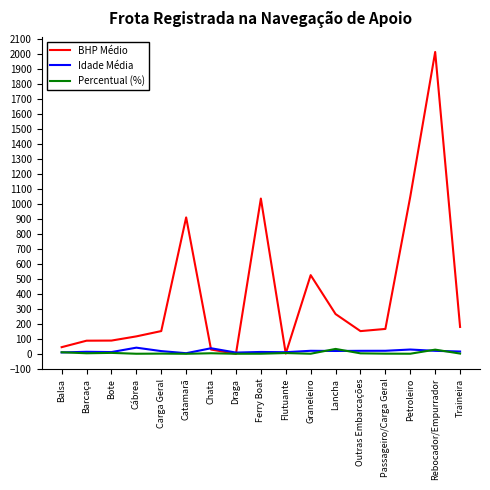

The value of BHP Médio at Lancha is 415.9. True or false?

False